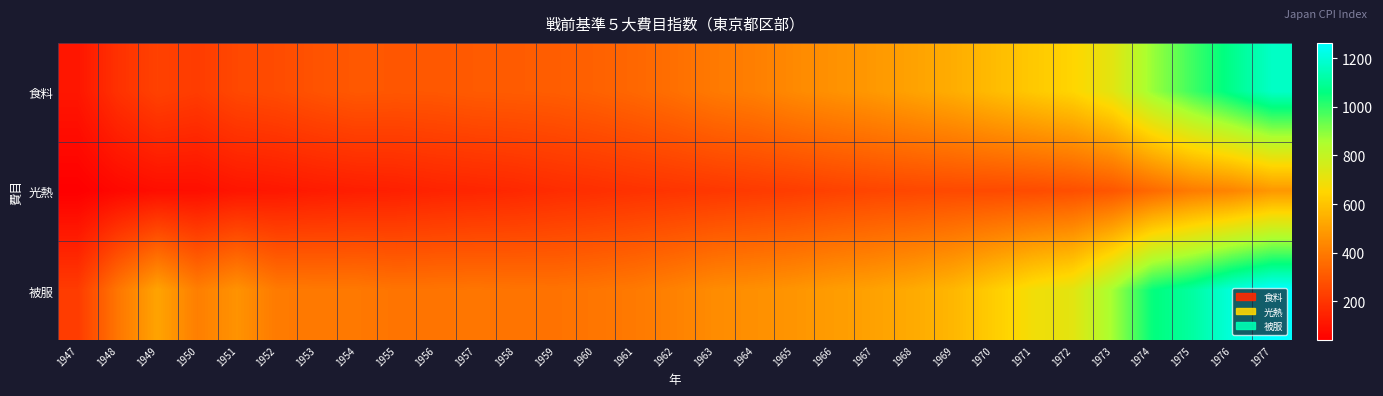

Which series has the widest spread of values?

食料